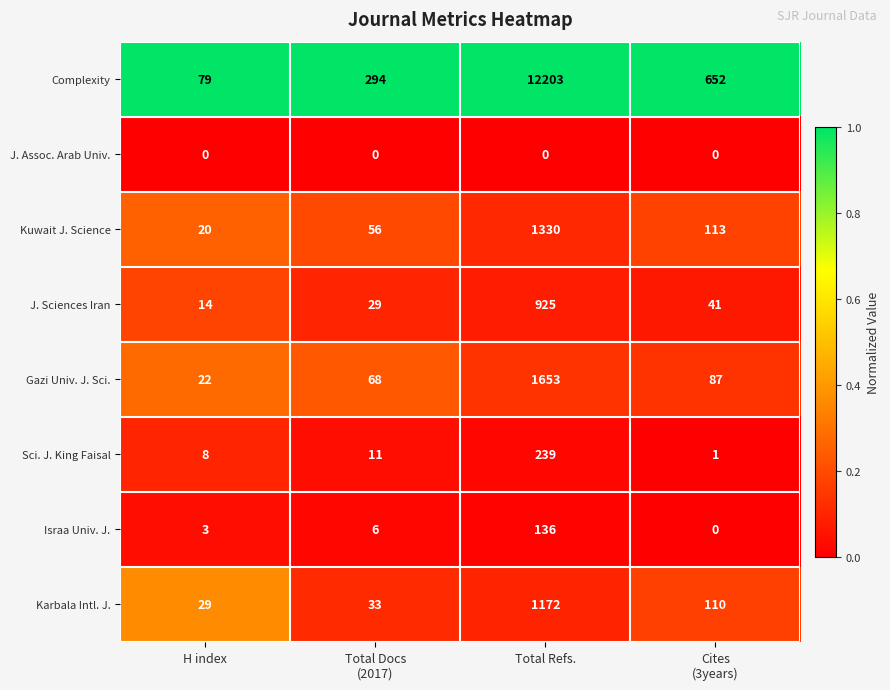

Which series has the widest spread of values?

Complexity